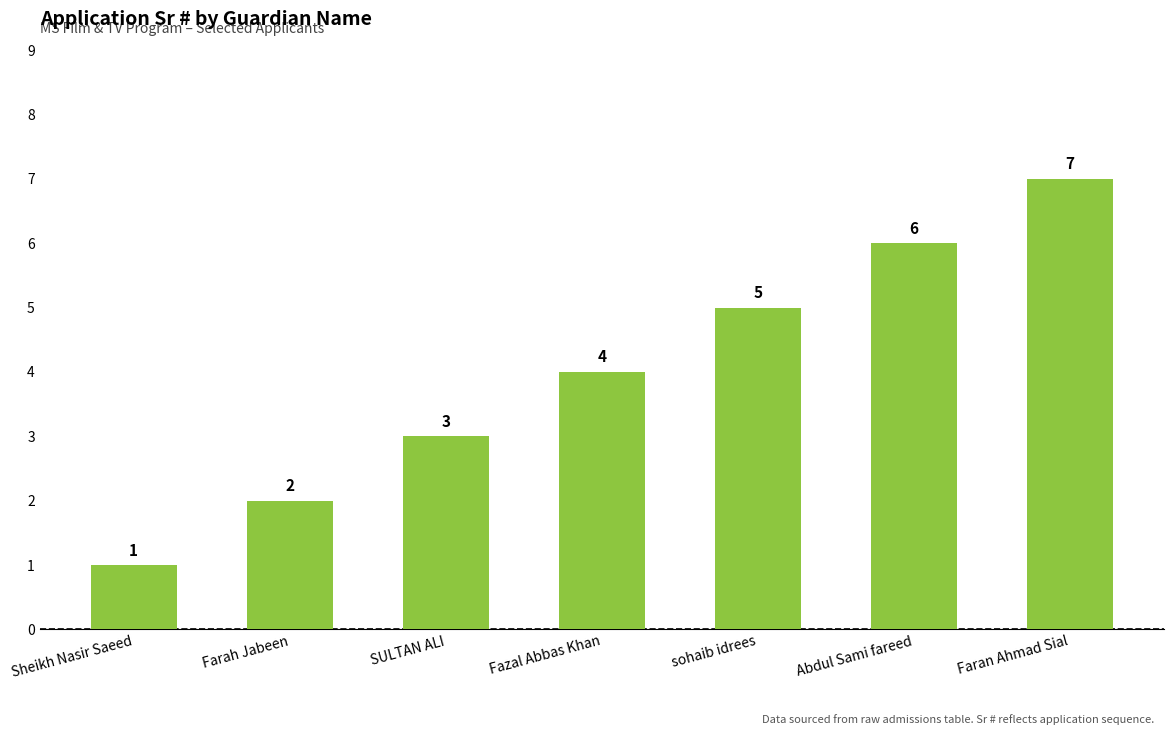

Does the chart contain any negative values?

No